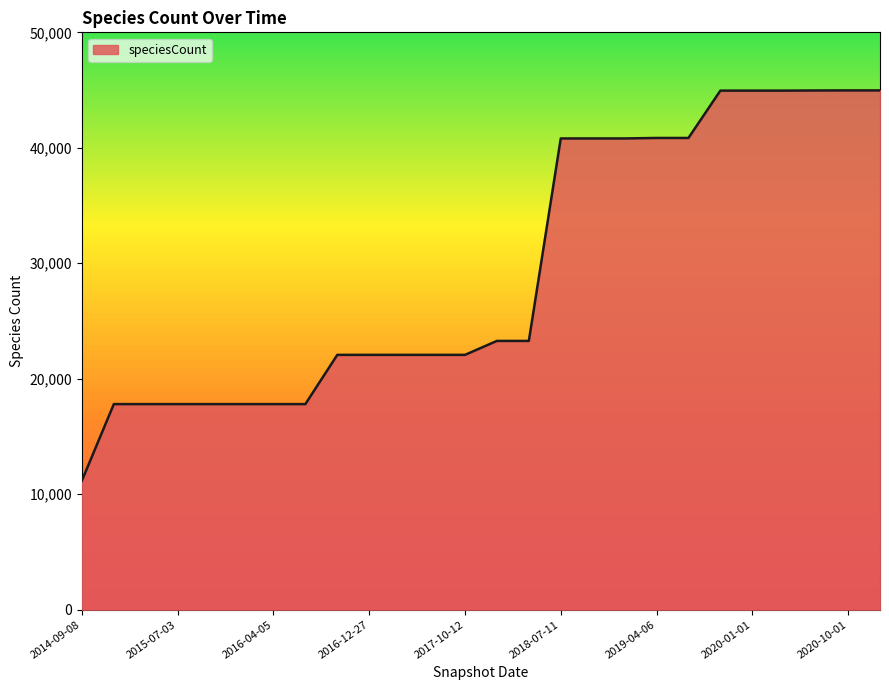

What is the greatest value displayed?

44970